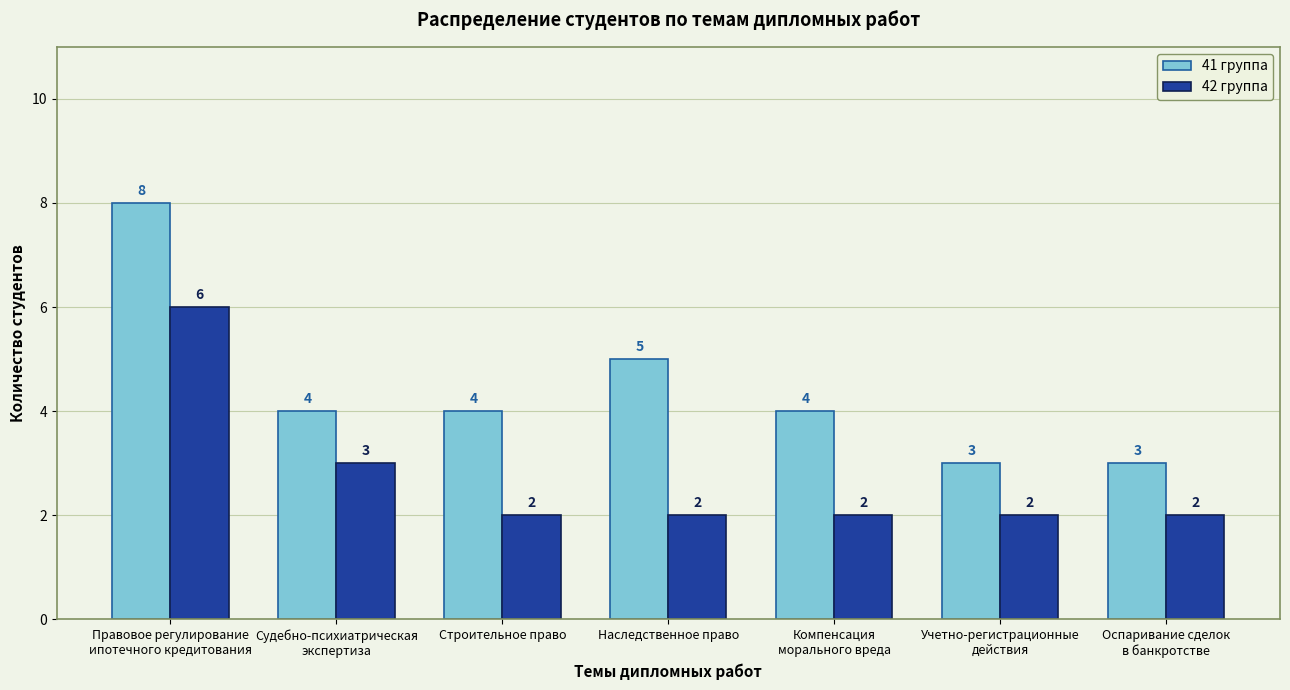

Are the bars horizontal?

No